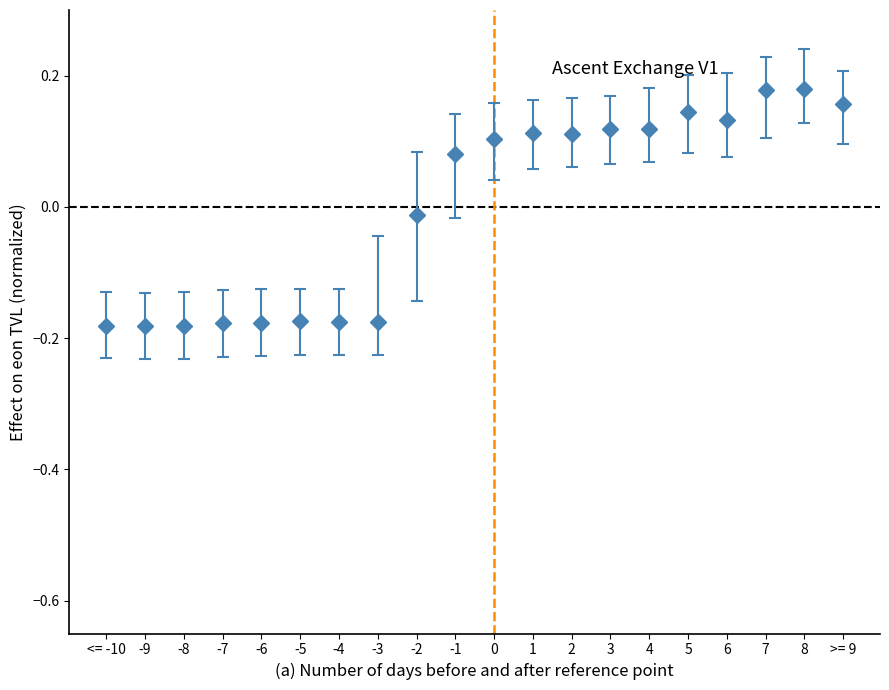

True or false: the data has more than 2 interior local peaks.

True